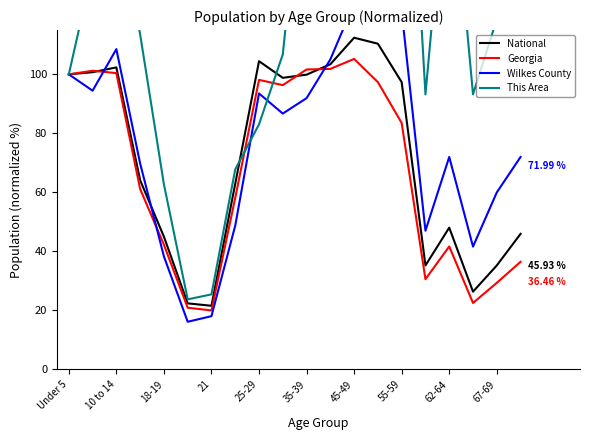

True or false: This Area and Georgia intersect in this chart.

True